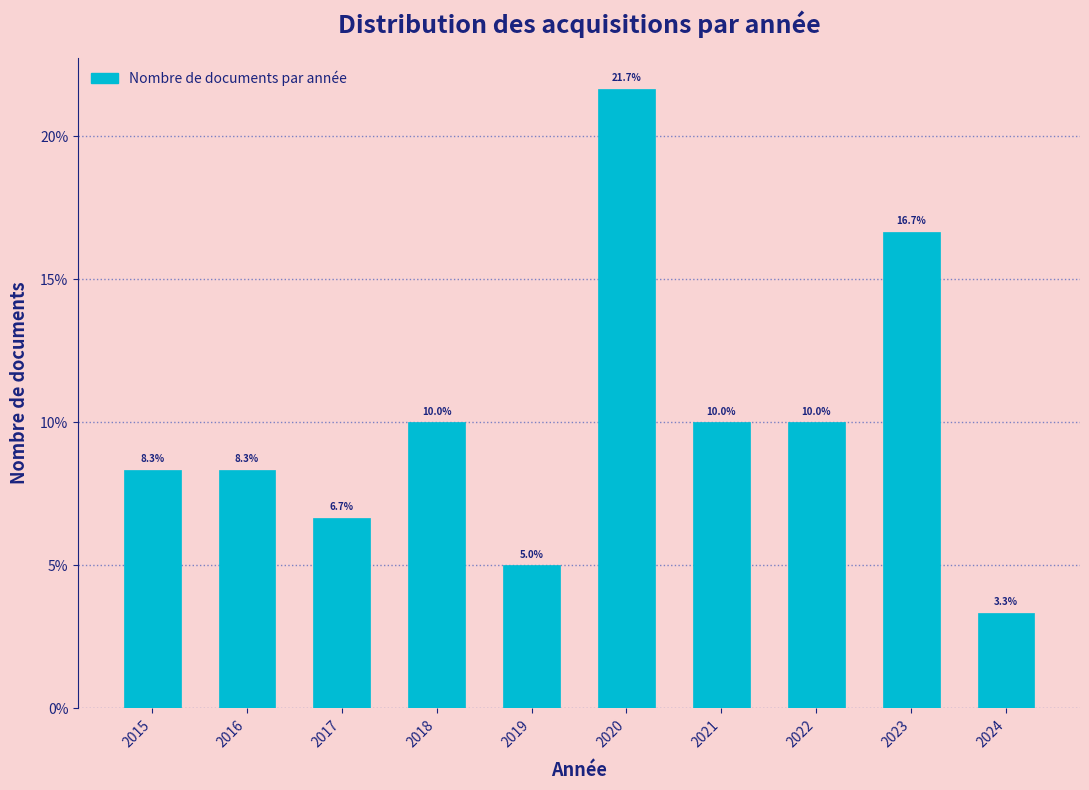

Reading left to right, transcribe all the data shown in this chart.

8.3	8.3	6.7	10.0	5.0	21.7	10.0	10.0	16.7	3.3